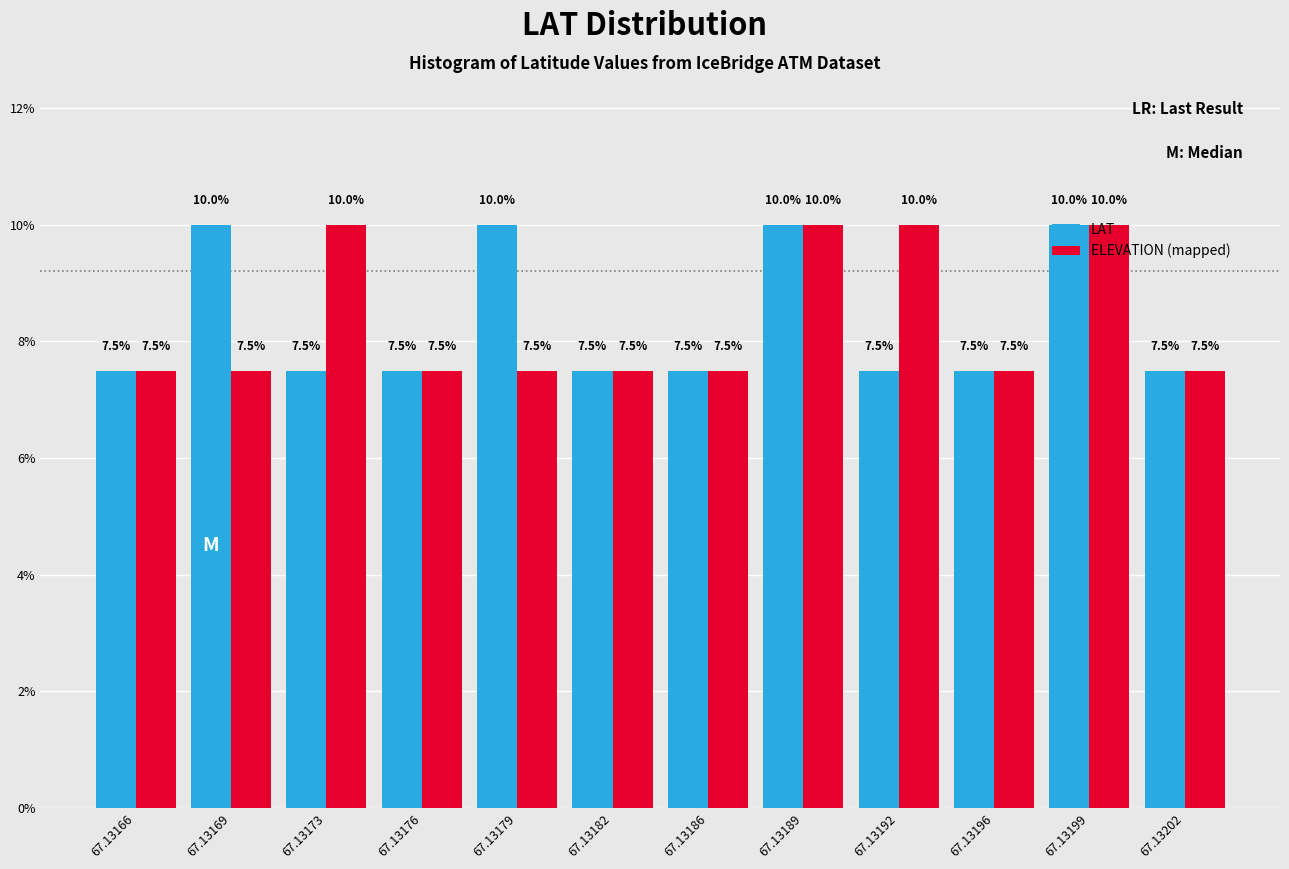

The value of ELEVATION (mapped) at 67.13202 is 3.7. True or false?

False